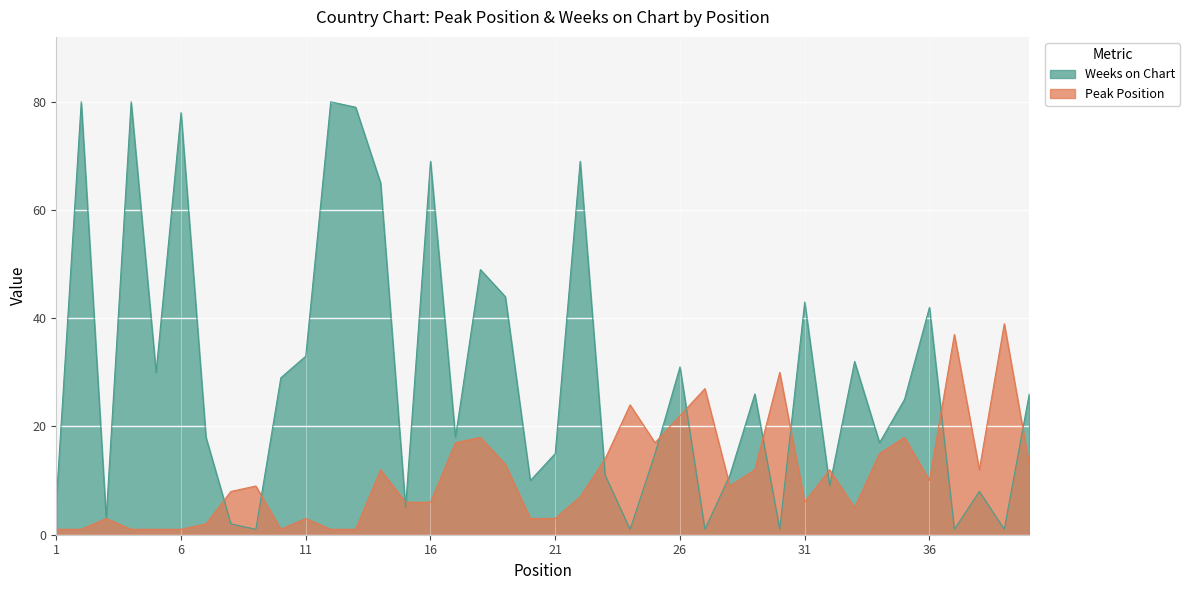

Where do Weeks on Chart and Peak Position first cross each other?

7 and 8